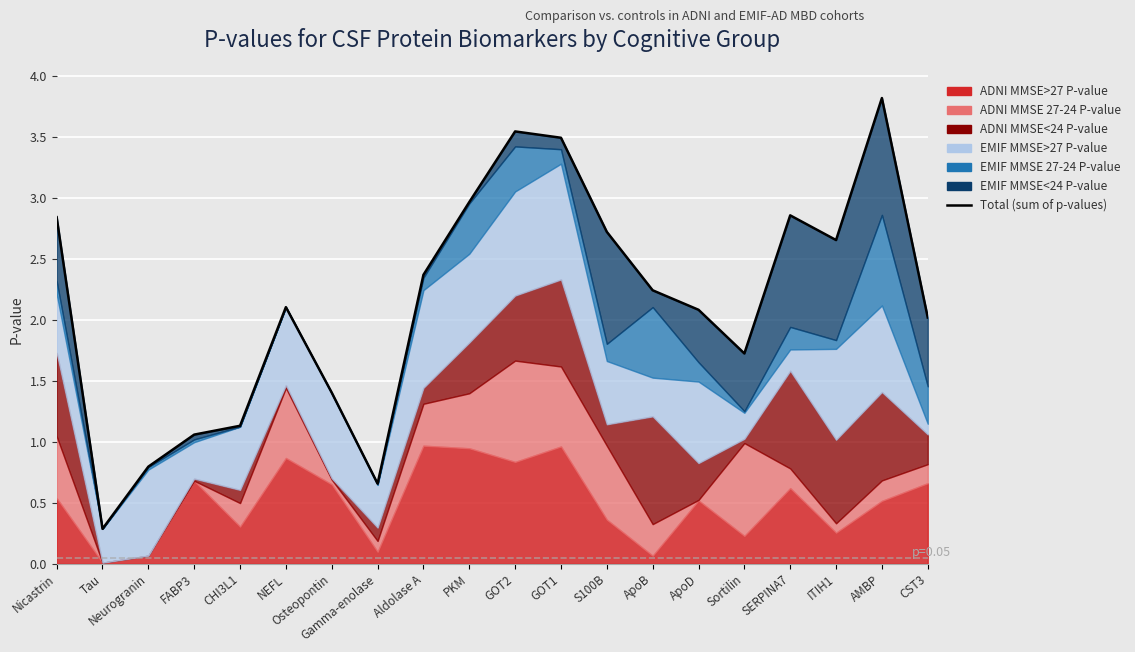

Reading right to left, what are all the values shown in this chart?

CST3=2.0	AMBP=3.8	ITIH1=2.7	SERPINA7=2.9	Sortilin=1.7	ApoD=2.1	ApoB=2.2	S100B=2.7	GOT1=3.5	GOT2=3.5	PKM=3.0	Aldolase A=2.4	Gamma-enolase=0.7	Osteopontin=1.4	NEFL=2.1	CHI3L1=1.1	FABP3=1.1	Neurogranin=0.8	Tau=0.3	Nicastrin=2.8